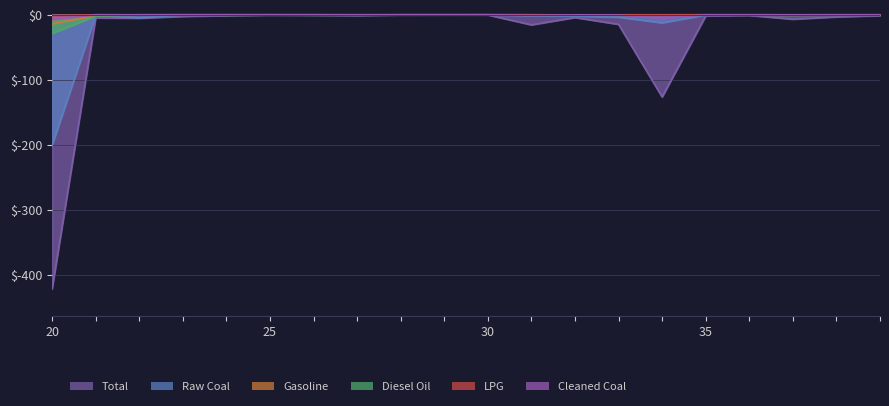

What is the spread (max minus min) of values at Food Processing?

1.1